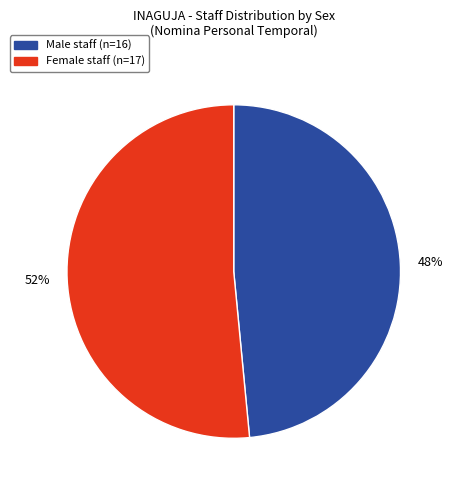

Is there any slice that represents more than half of the pie?

Yes